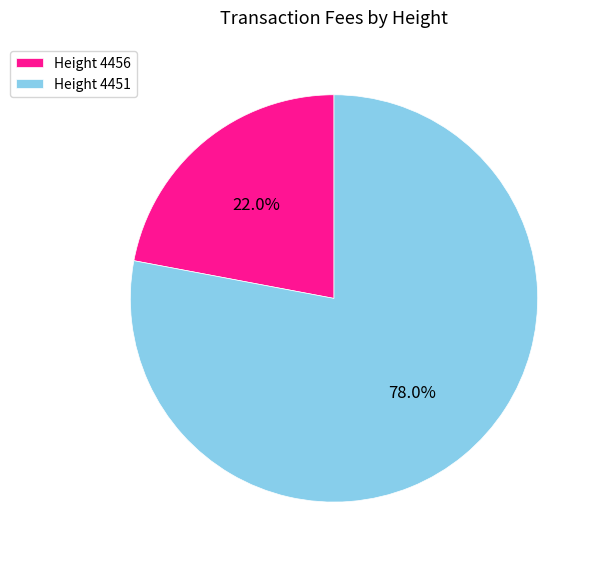

Rank the categories by value from lowest to highest.

Height 4456, Height 4451